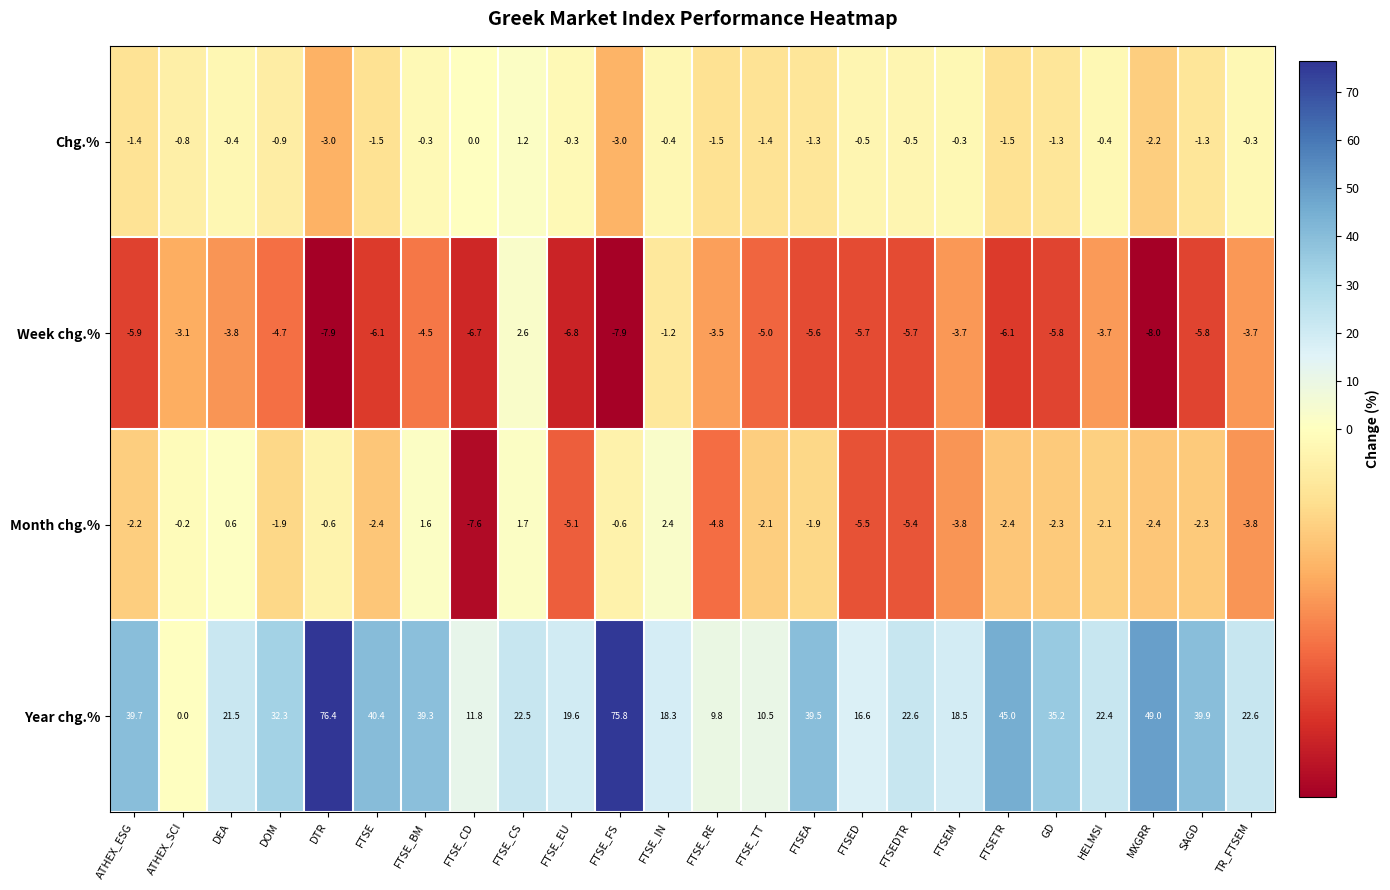

Is it true that Year chg.% equals 17.8 at FTSE?

False